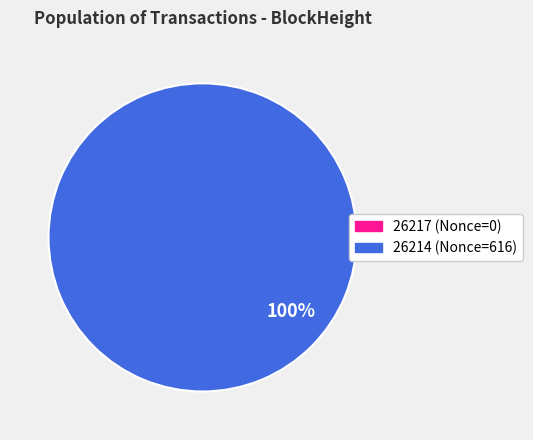

Count the number of slices in the pie.

2